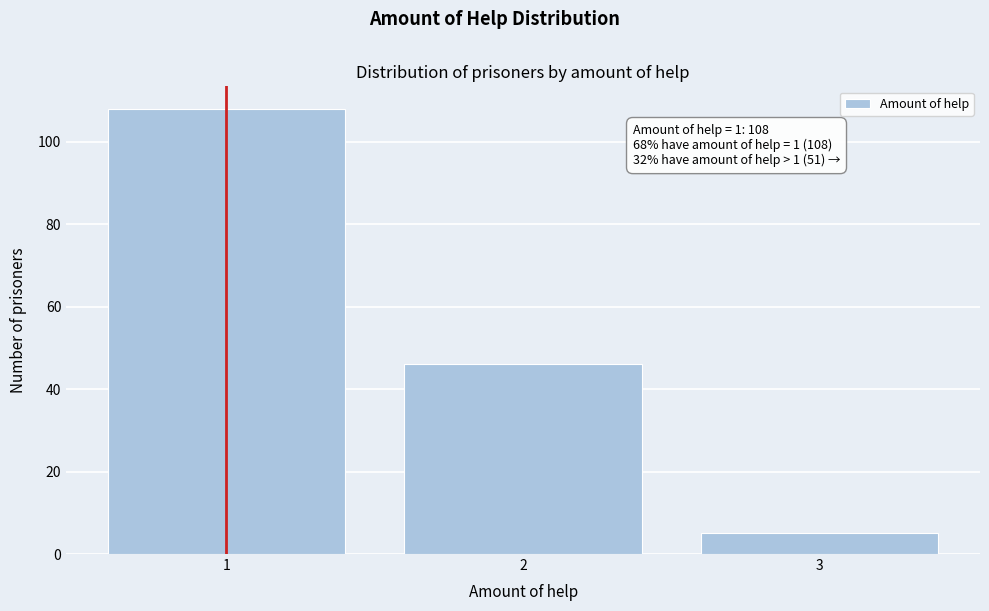

Reading right to left, what are all the values shown in this chart?

3=5	2=46	1=108